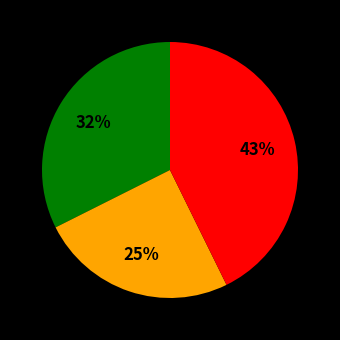

Is there a majority slice in this chart?

No